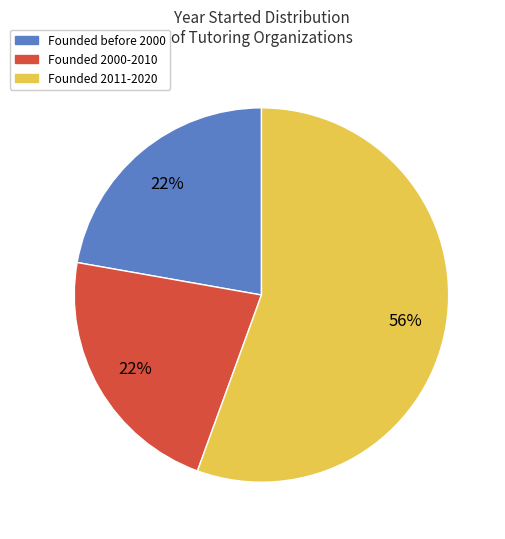

Which category has the biggest portion of the pie?

Founded 2011-2020